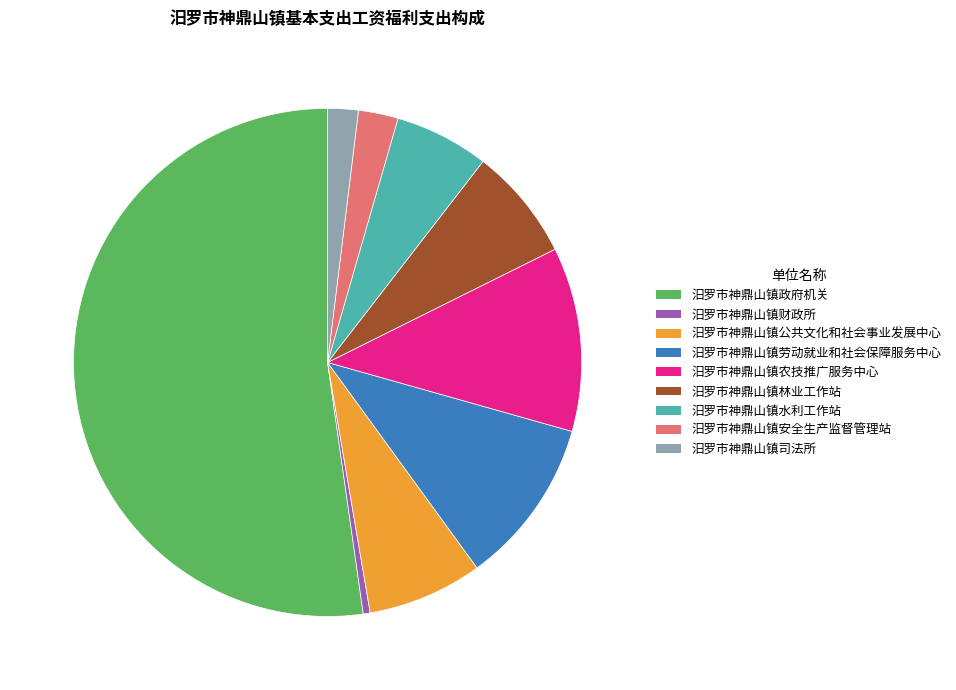

True or false: 汨罗市神鼎山镇农技推广服务中心 accounts for 12% of the total.

True